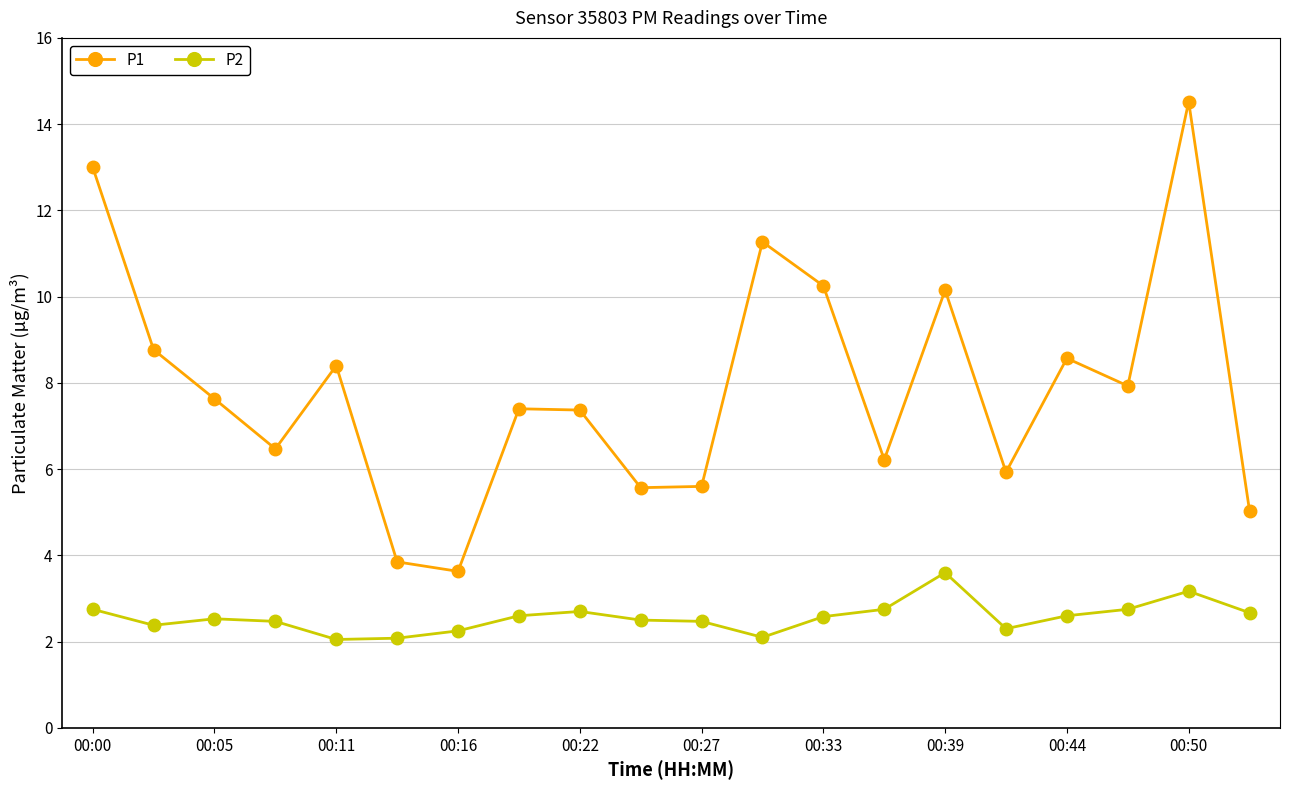

What is the maximum value for P2?

3.6